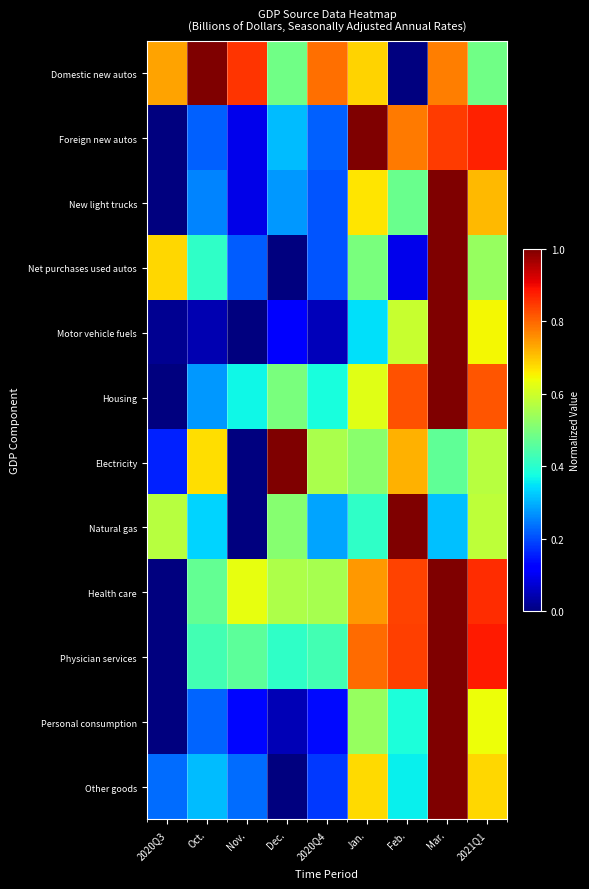

What is the difference between the highest and lowest values at 2020Q4?

0.7